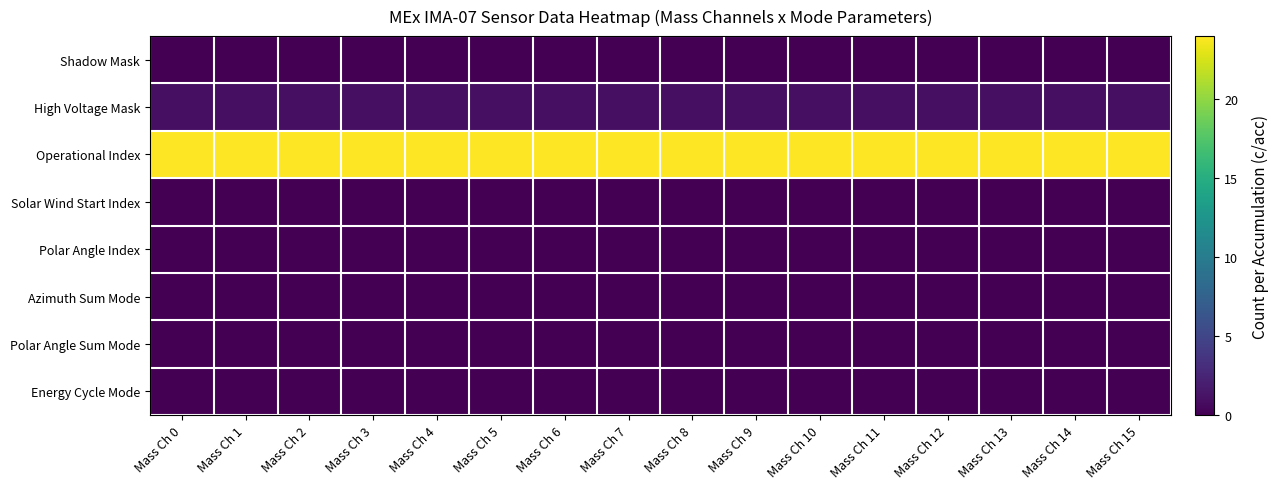

At which category is the sum across all series the highest?

Mass Ch 0